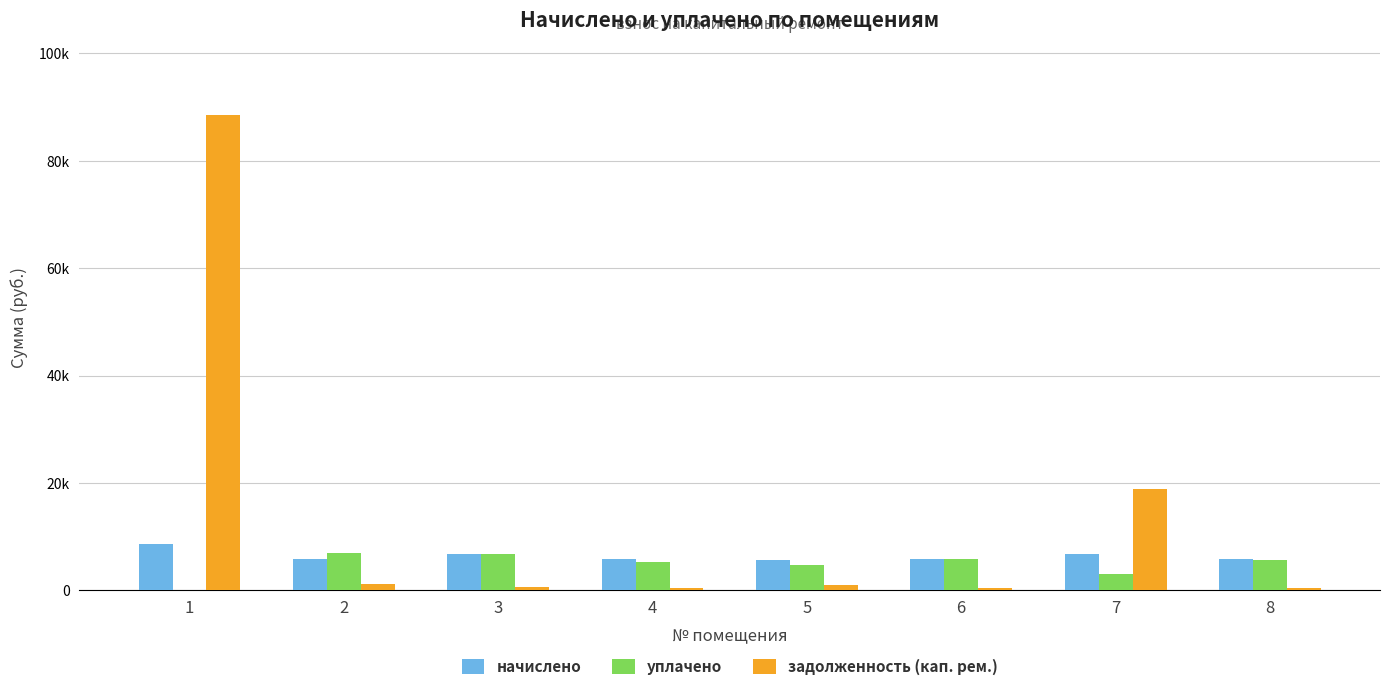

Which series has the largest range (max minus min)?

задолженность (кап. рем.)